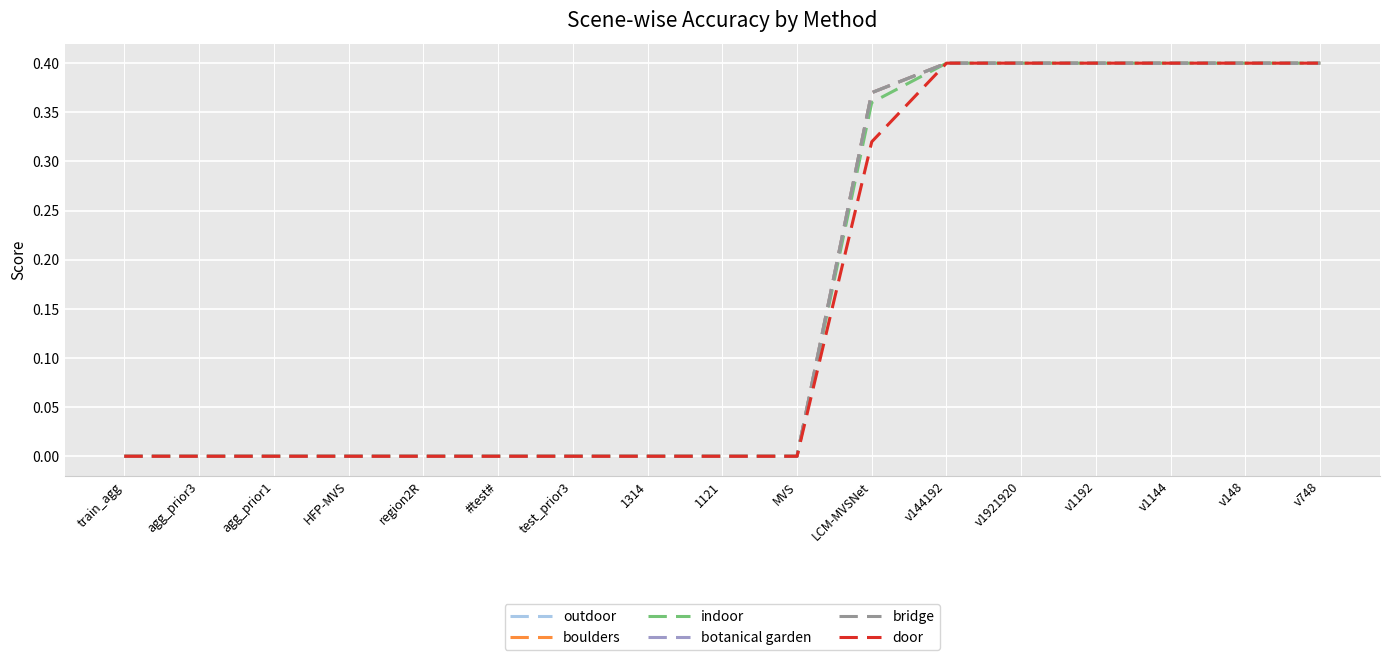

True or false: botanical garden has a value of -0.1 at test_prior3.

False